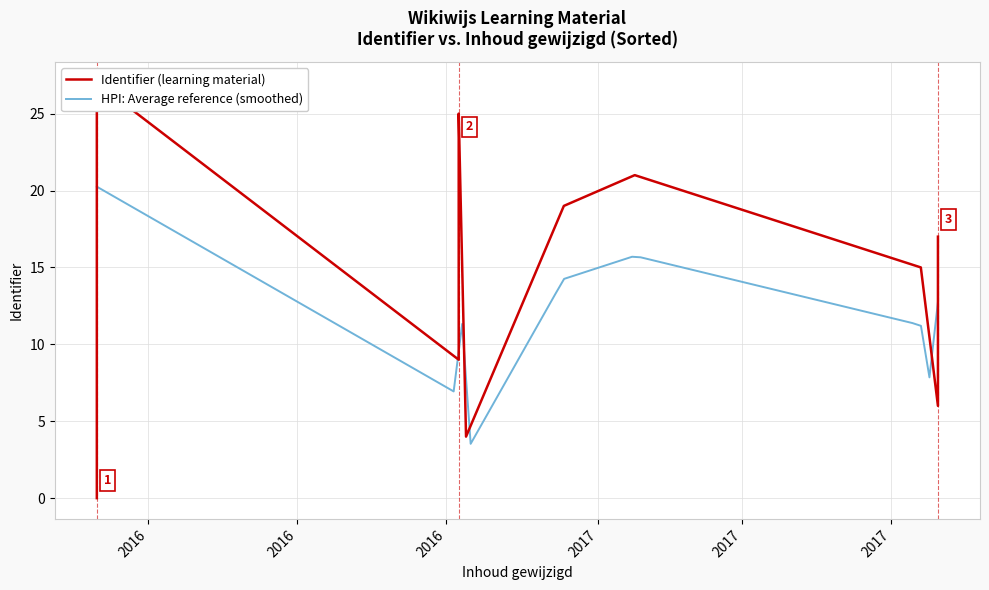

At which label does the data first exceed 2036840?

2017-06-13